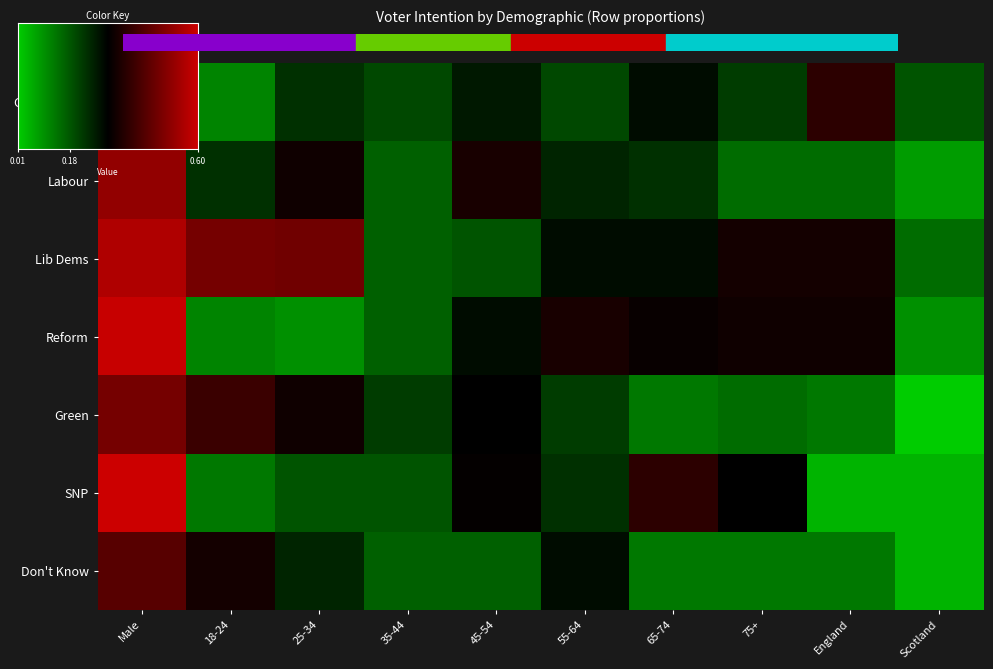

What is the highest value of the Labour series?

0.5